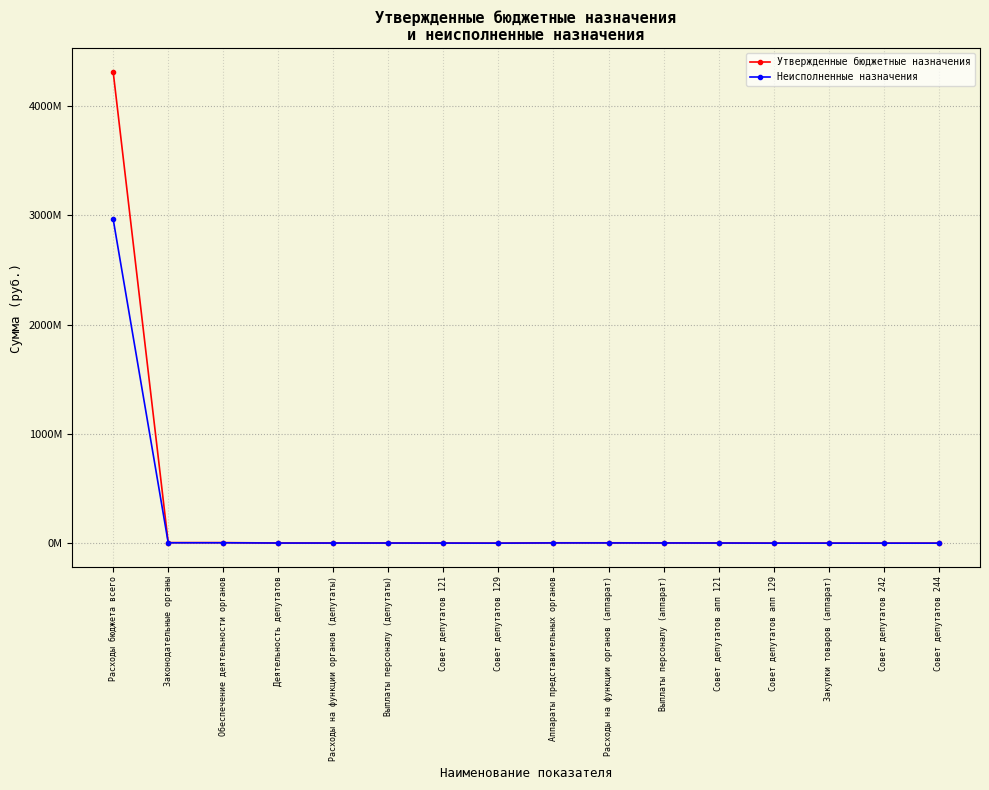

What is the value of the Утвержденные бюджетные назначения point at the 11th from the left?

2678864.4